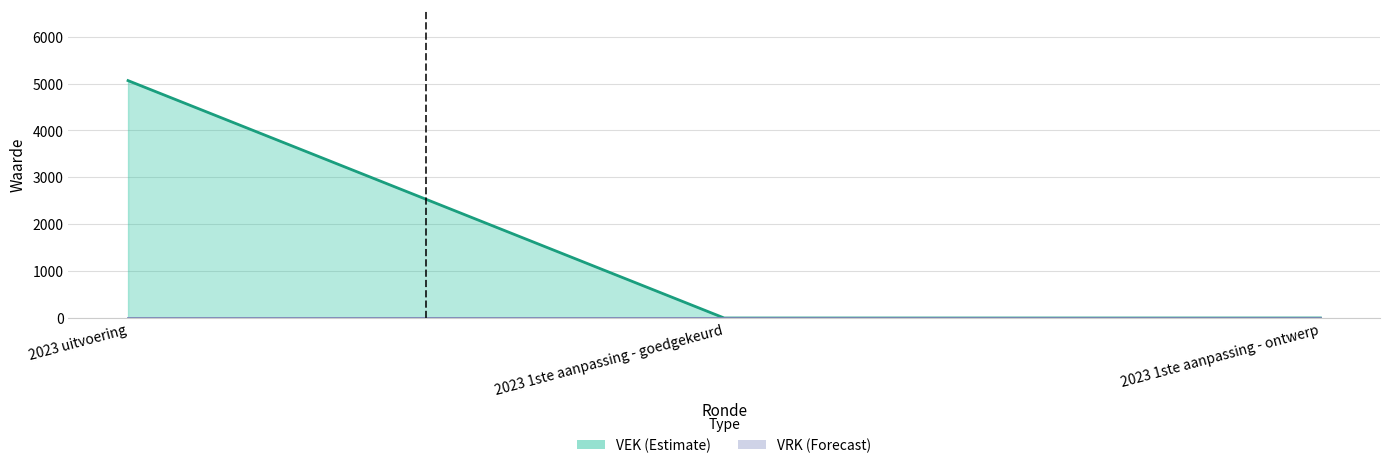

True or false: VRK has a value of 0 at 2023 1ste aanpassing - goedgekeurd.

True